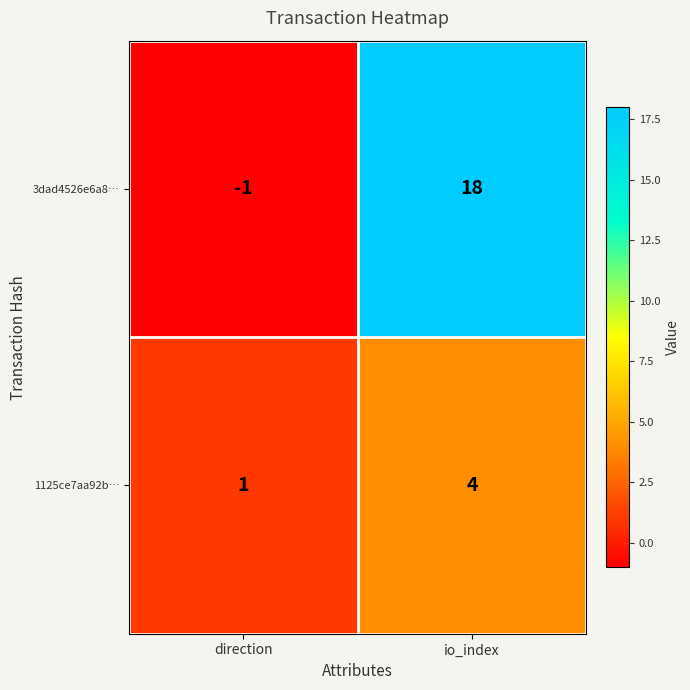

What value does the 3dad4526e6a8… series have at io_index?

18